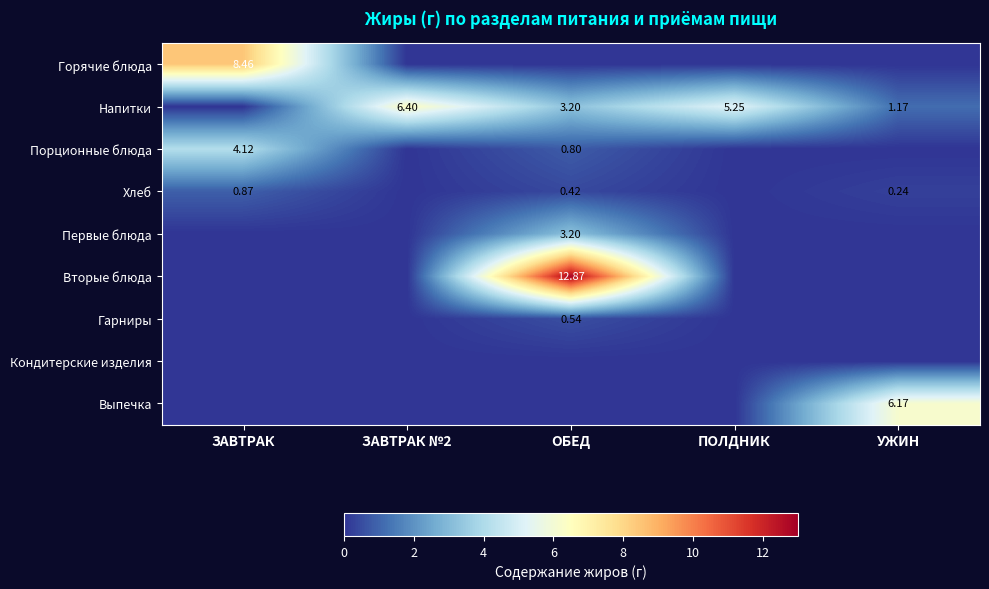

At which category is the sum across all series the highest?

ОБЕД